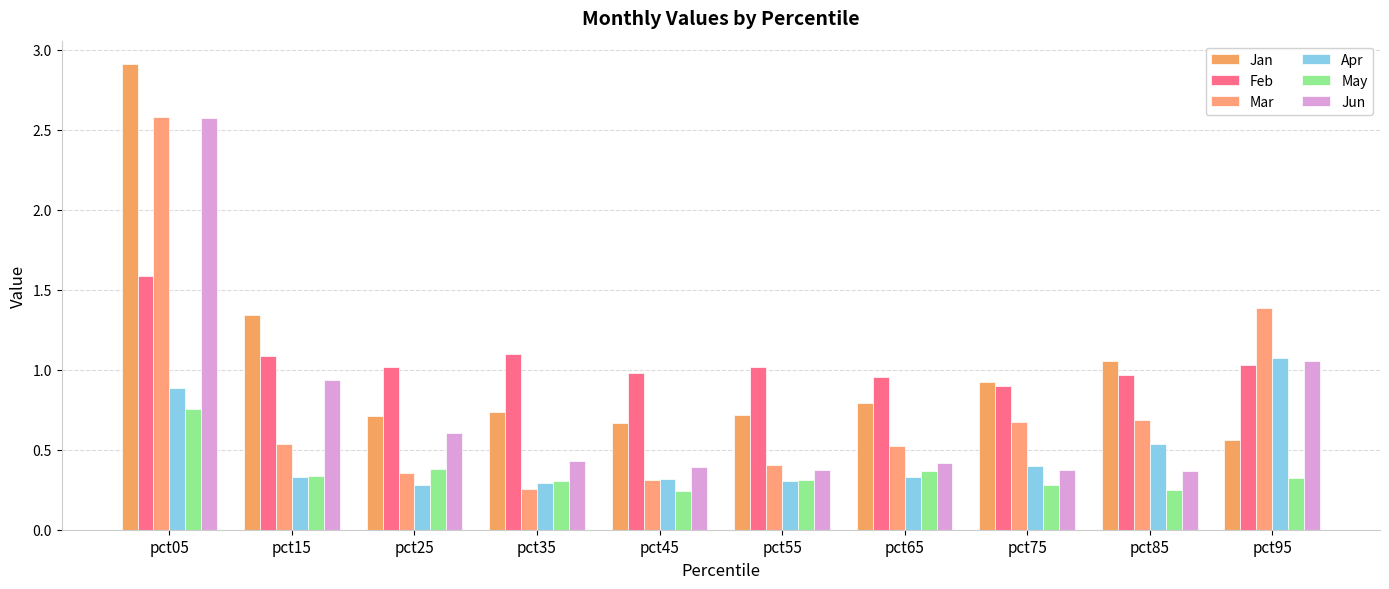

Is it true that May equals 0.3 at pct75?

True